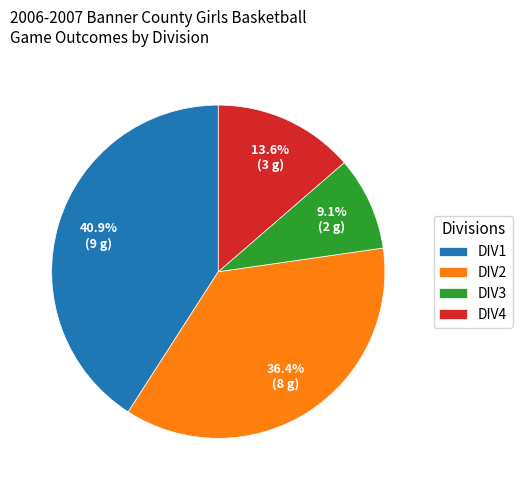

Which category has the biggest portion of the pie?

DIV1